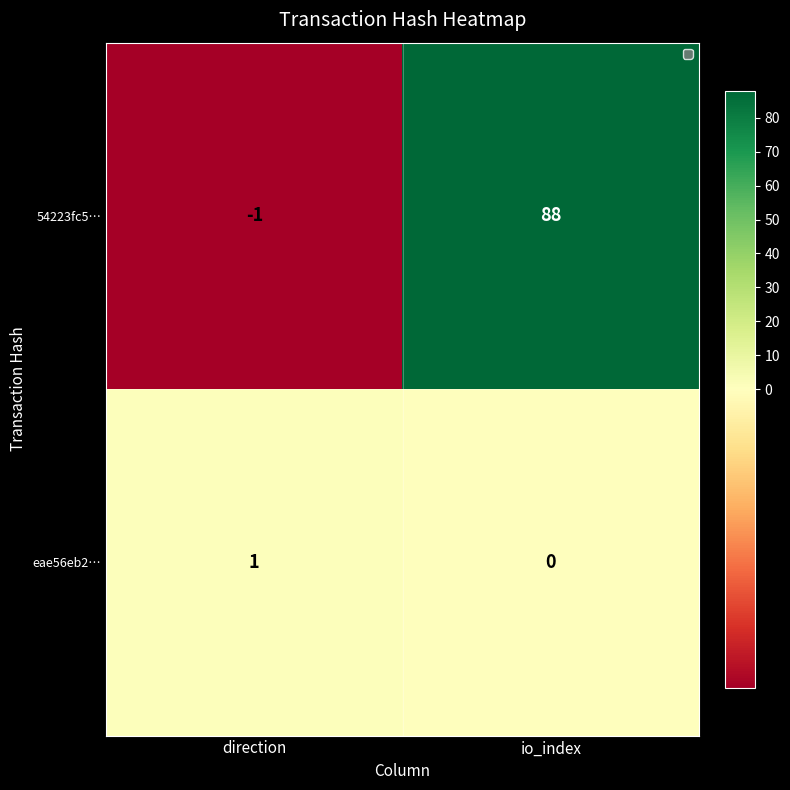

Is it true that eae56eb2… equals -1 at io_index?

False